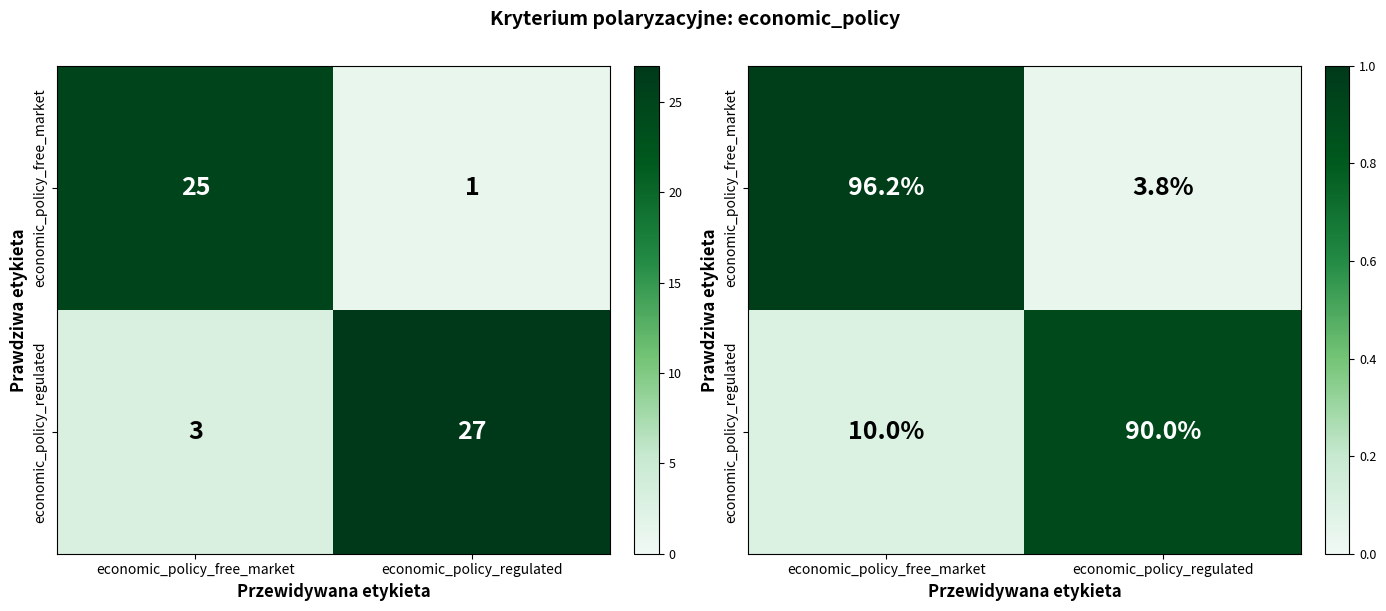

What is the total value across all series at economic_policy_free_market?

1.1